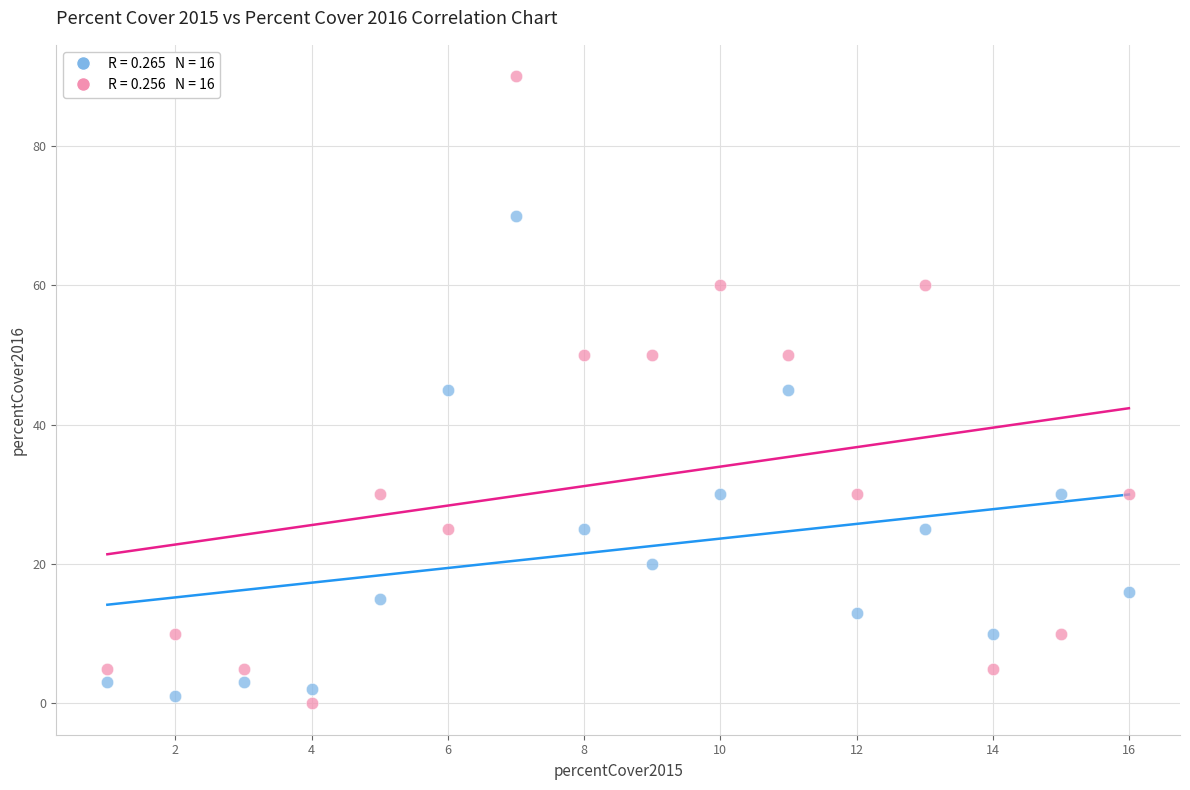

Across all data points, what is the range of Y values (max minus min)?

90